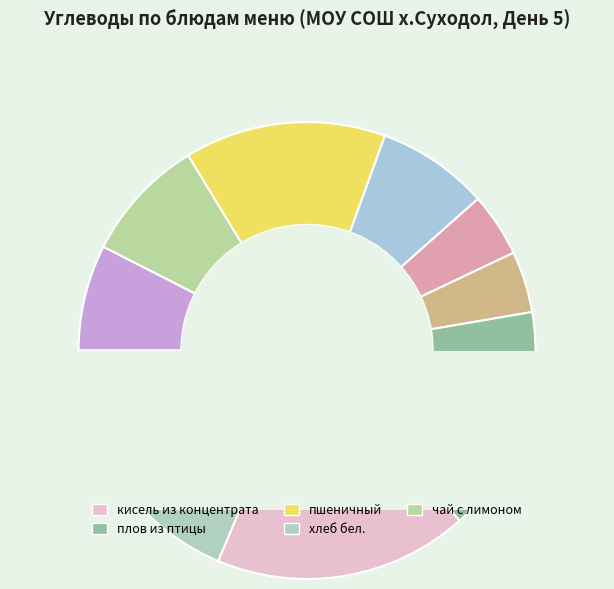

What percentage is the чай с лимоном slice, to the nearest percent?

9%